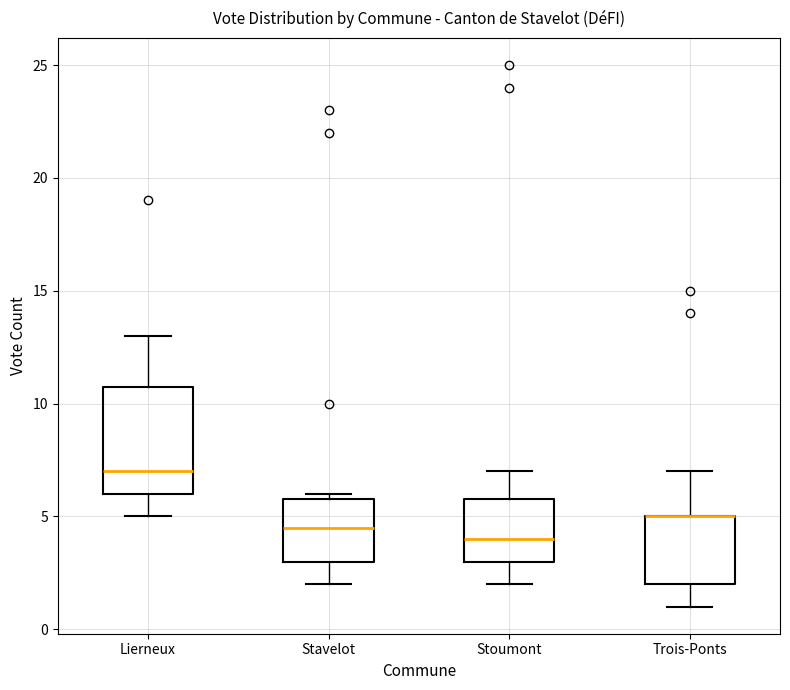

Which box is the tallest, from its lower edge to its upper edge?

Lierneux